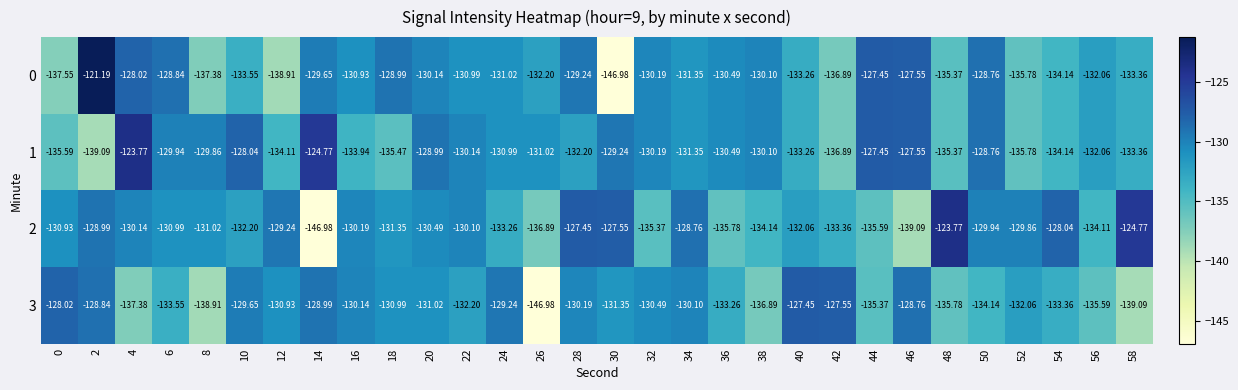

Is the value of 2 at 16 greater than the value of 3 at 46?

No